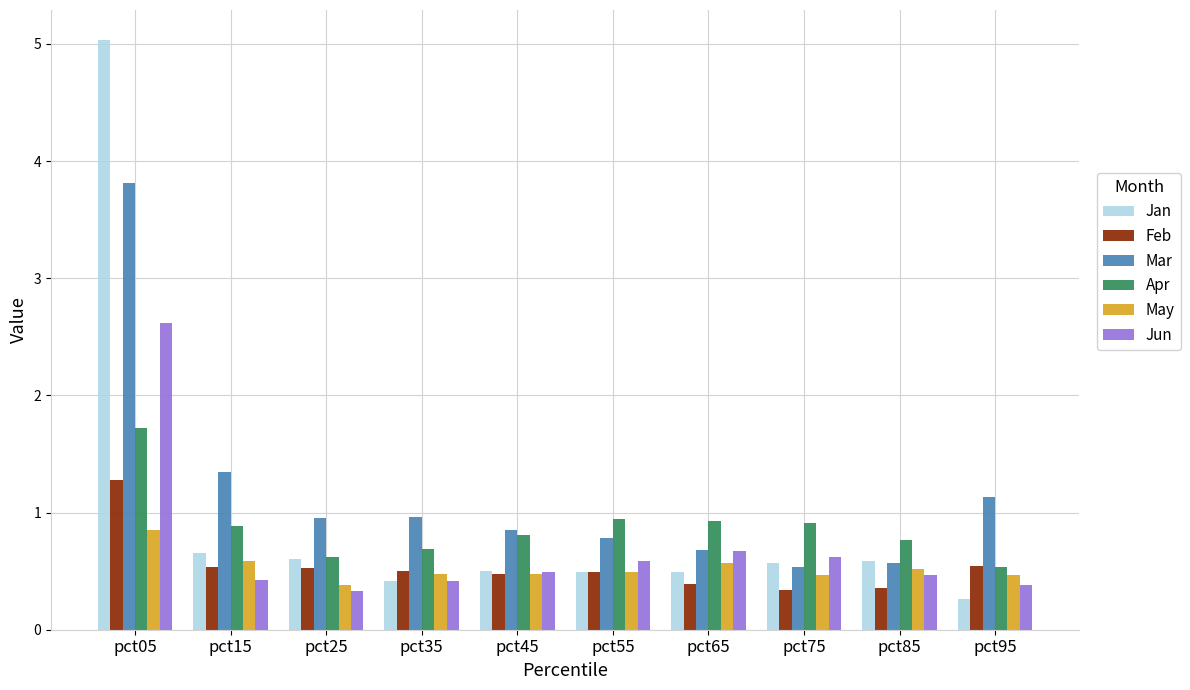

What is the difference between the maximum and second lowest values in the May series?

0.4